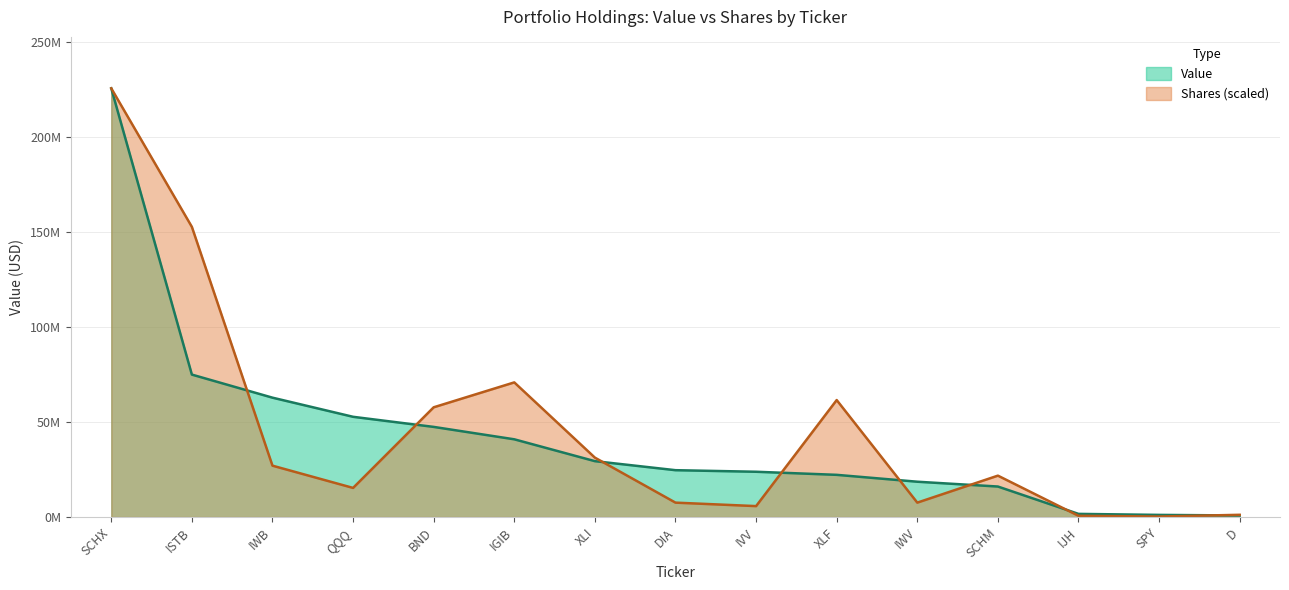

What position from the right is SCHX?

15